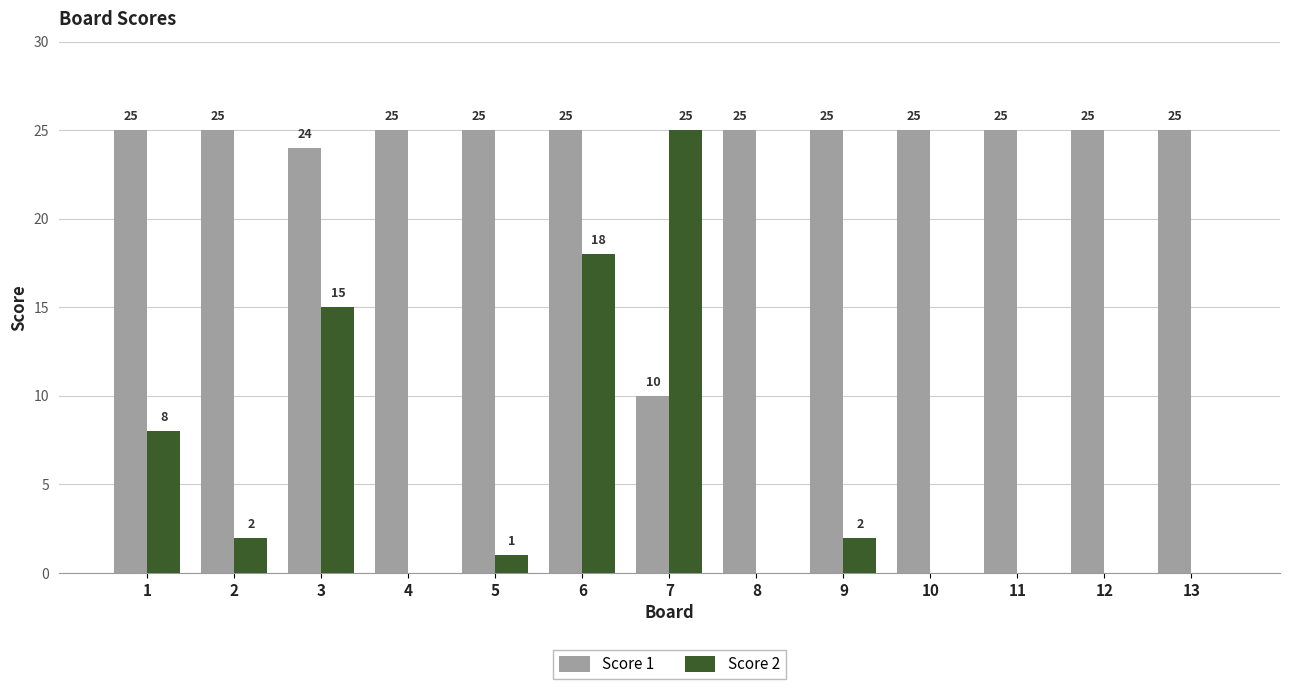

Is it true that Score 1 equals 25 at 10?

True